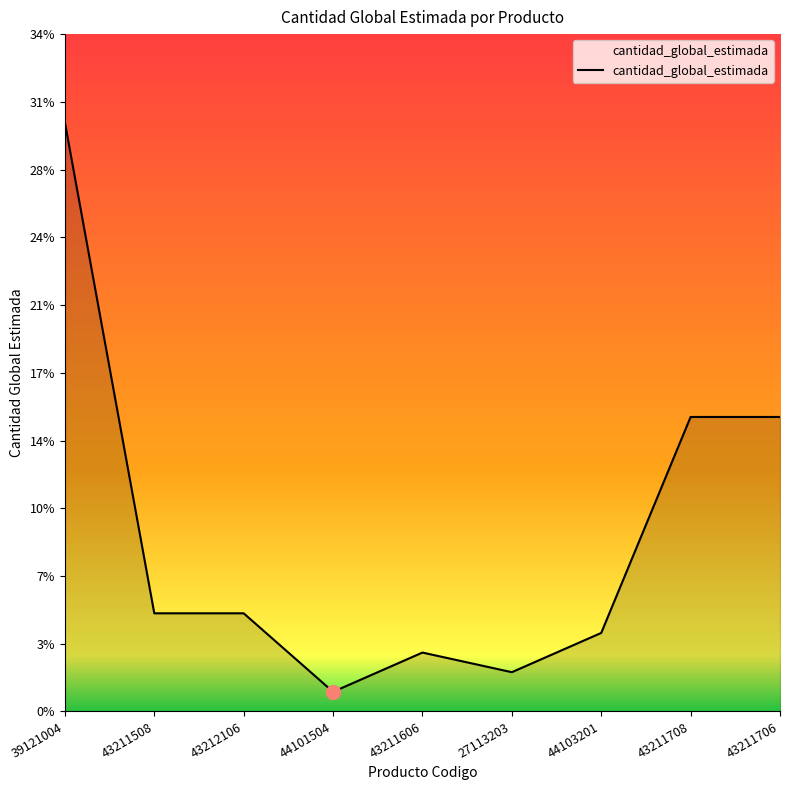

Approximately how many times larger is the value at 43211508 compared to 43211606?

1.7